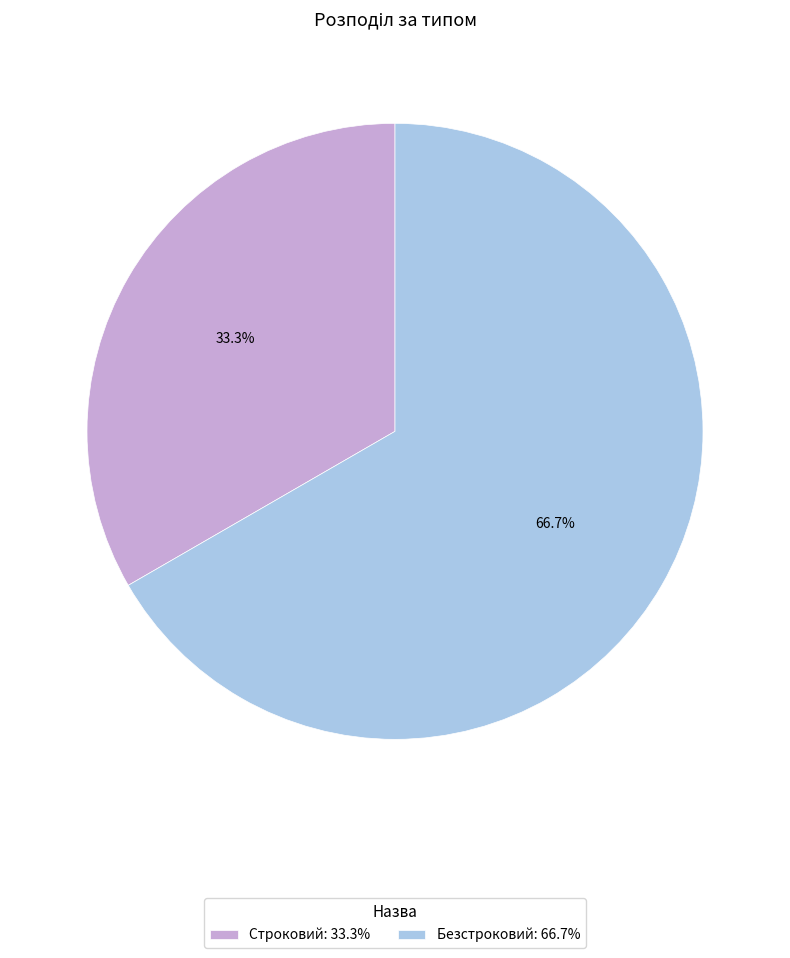

Which category accounts for the majority?

Безстроковий